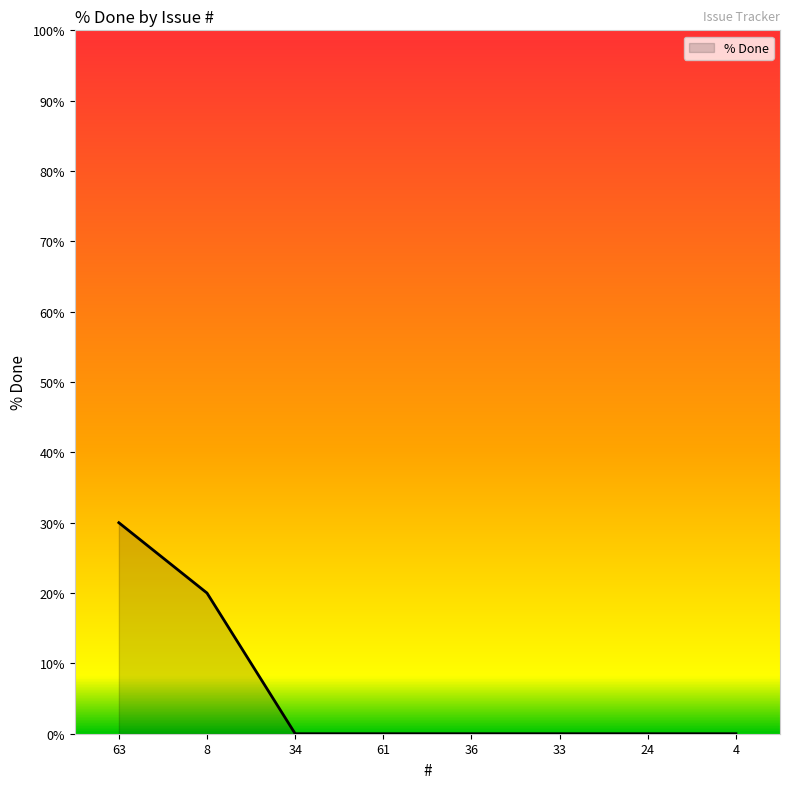

Reading left to right, extract all data points from this chart.

30	20	0	0	0	0	0	0